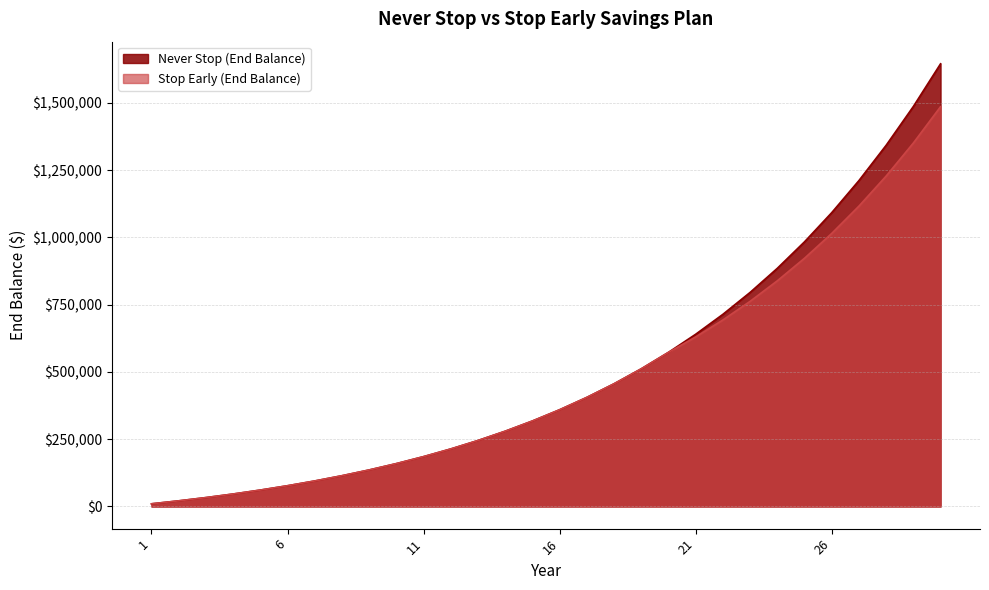

Count the number of data series in this chart.

2